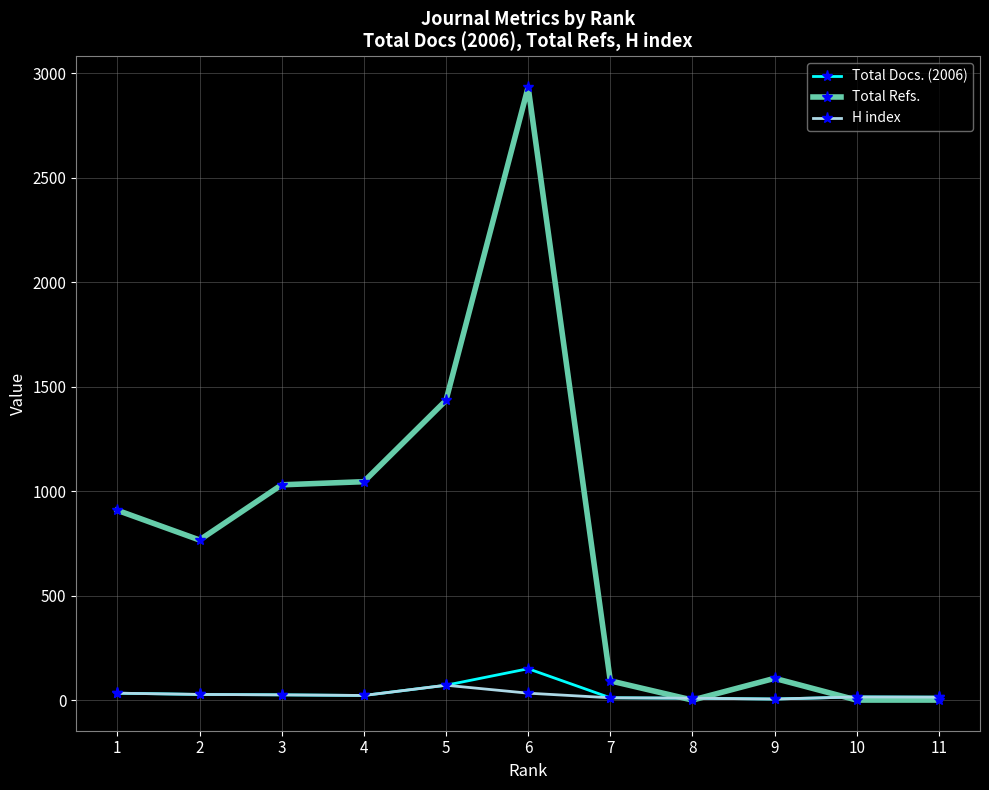

How many data points does each series have?

11